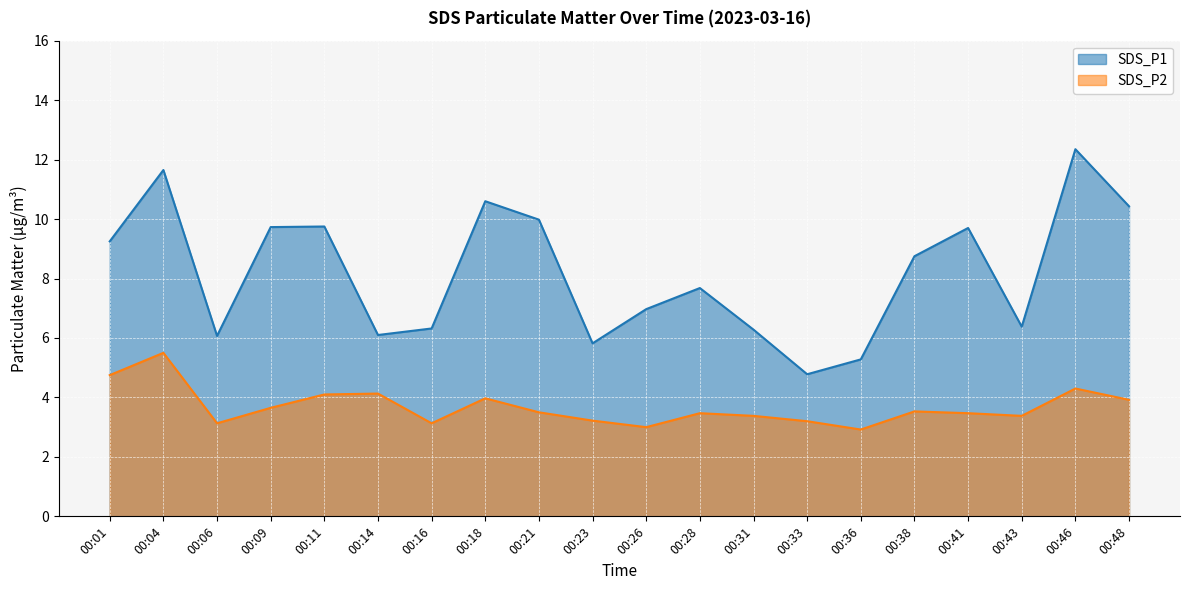

True or false: SDS_P1 has more than 1 points higher than both neighbors.

True